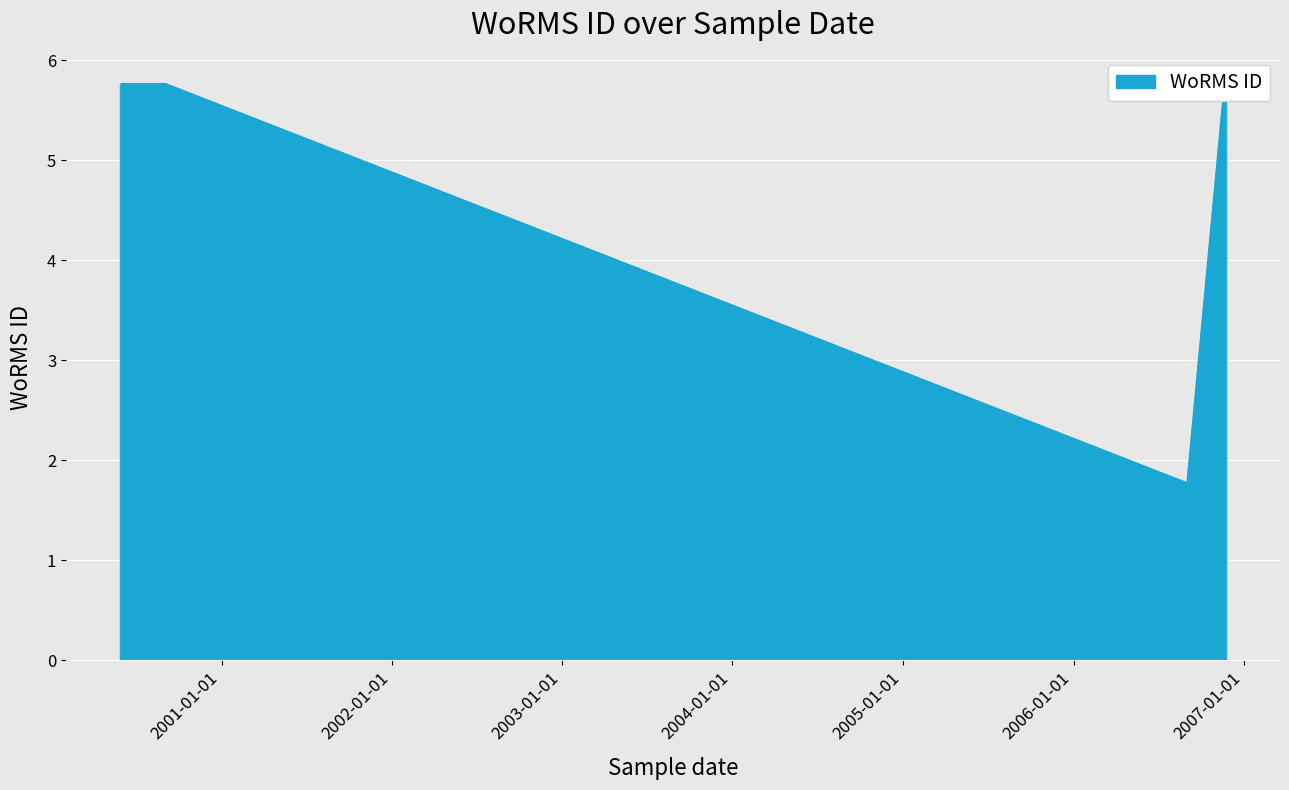

What is the ratio of the value at 22-07-2000 to the value at 03-09-2000?

1.0